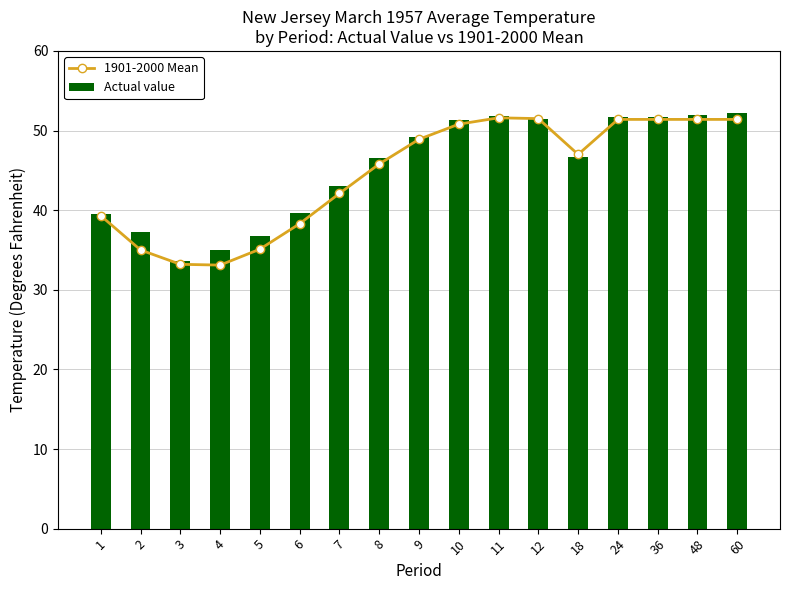

What is the difference between the second highest and second lowest values in the Actual value series?

17.0